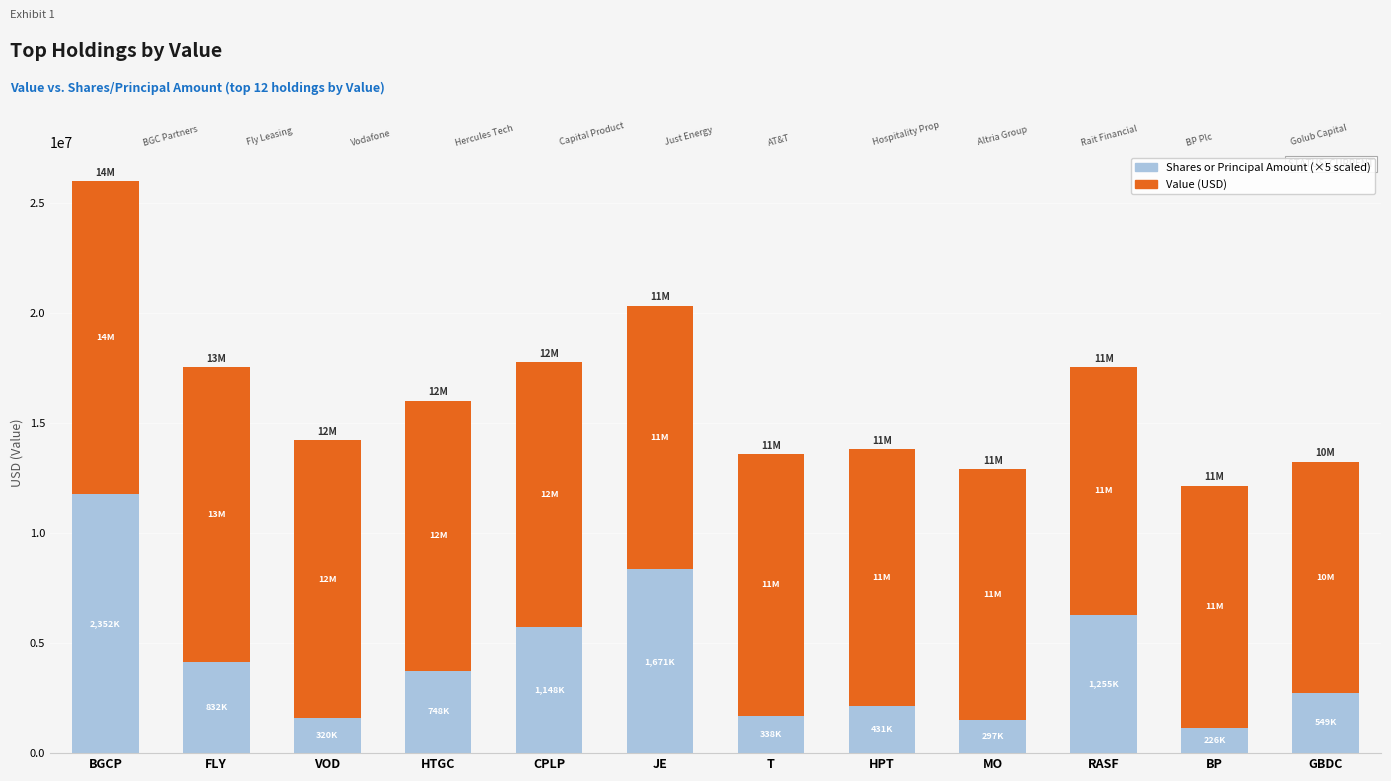

Count the number of data series in this chart.

2